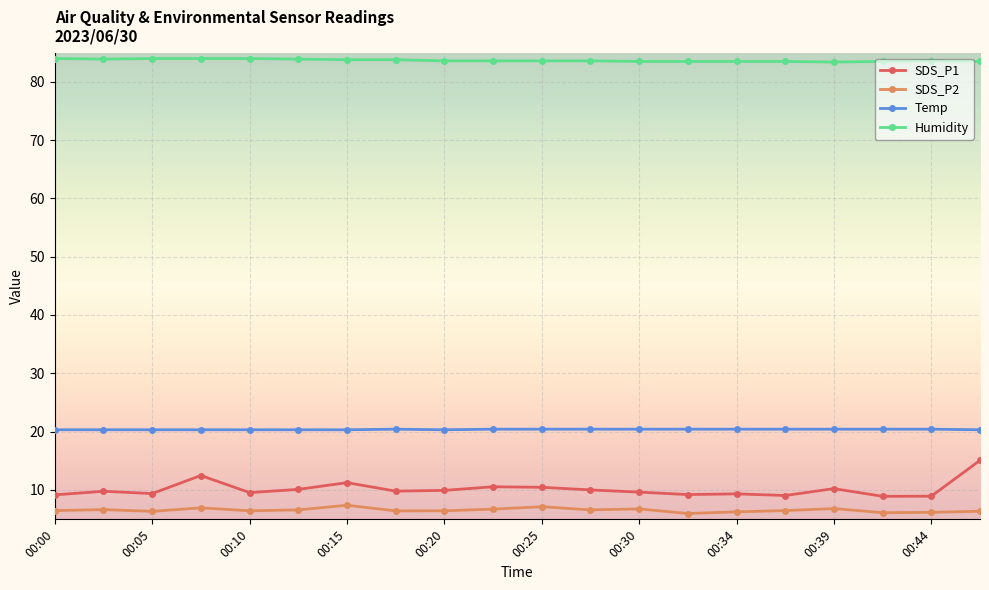

Which series has the largest total across all categories?

Humidity